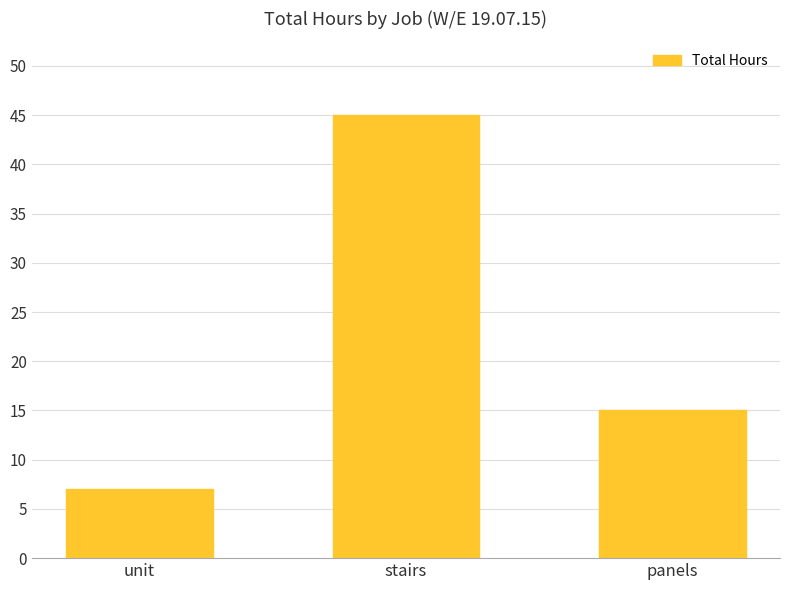

How many data points are less than 15?

1